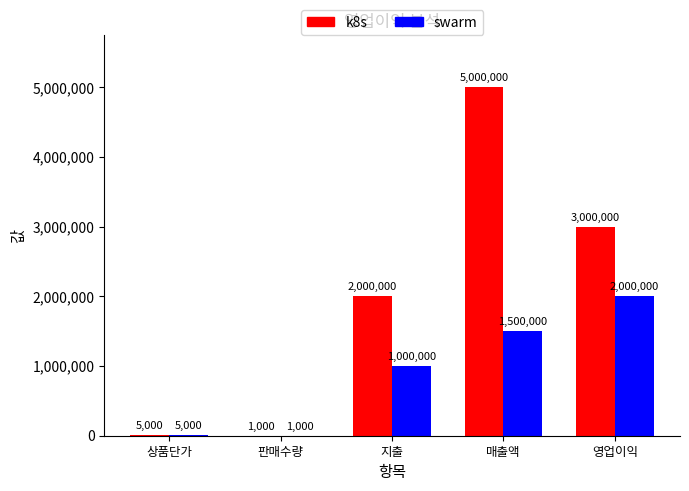

Count the number of categories in the chart.

5